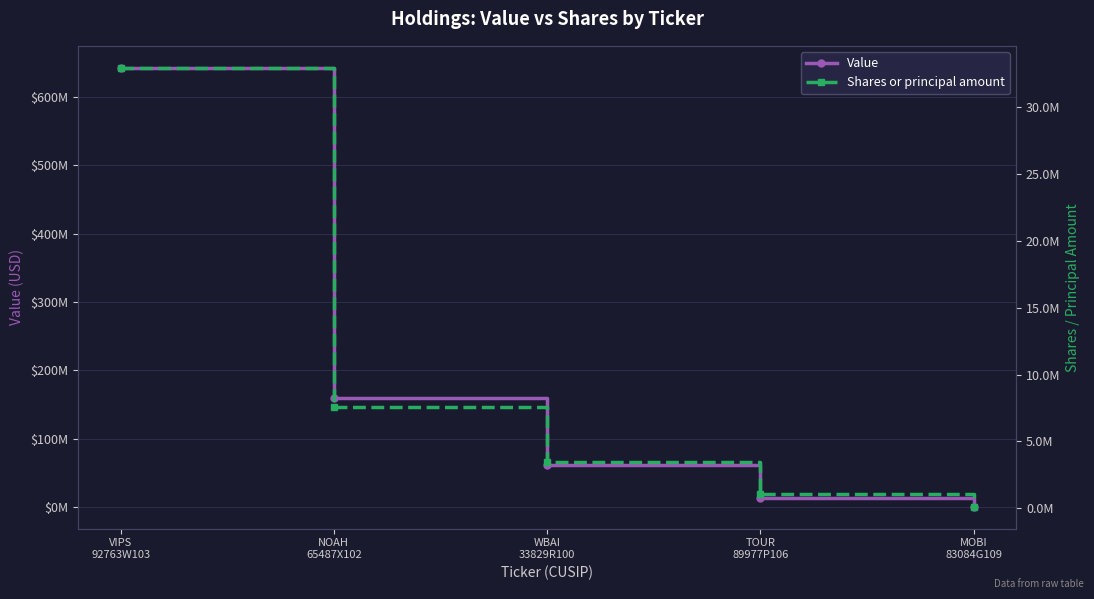

Which category has the highest value in the Value series?

VIPS
92763W103